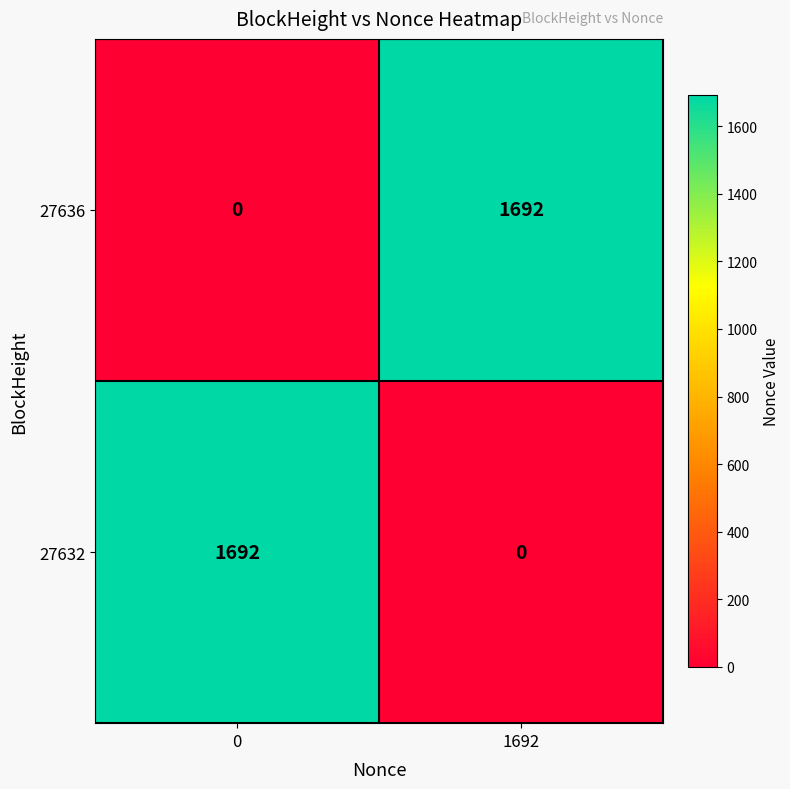

Count the number of data series in this chart.

2